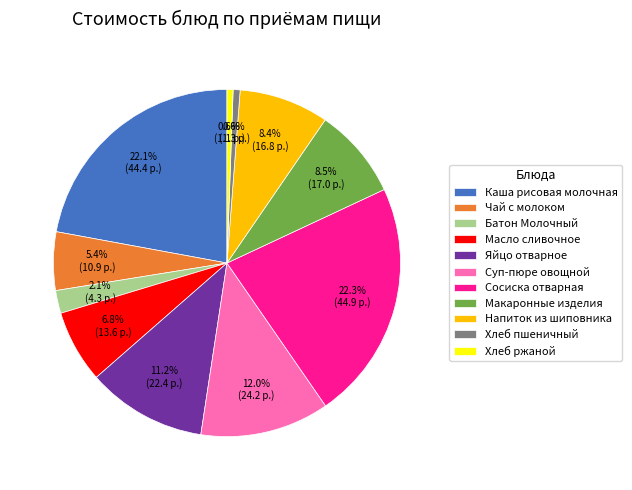

To the nearest percent, what is the combined percentage of Макаронные изделия and Хлеб пшеничный?

9%